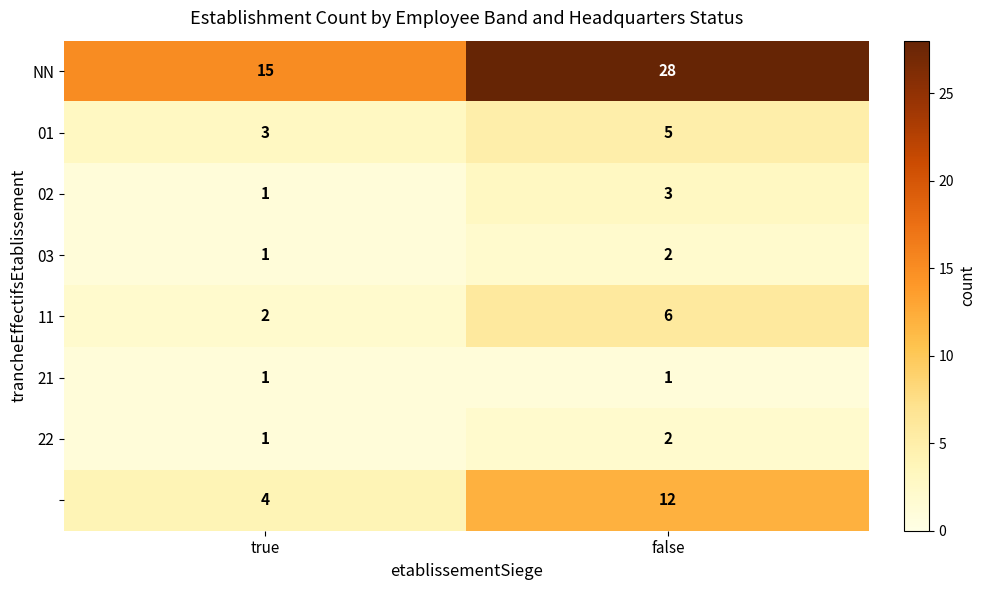

At which category is the sum across all series the highest?

false